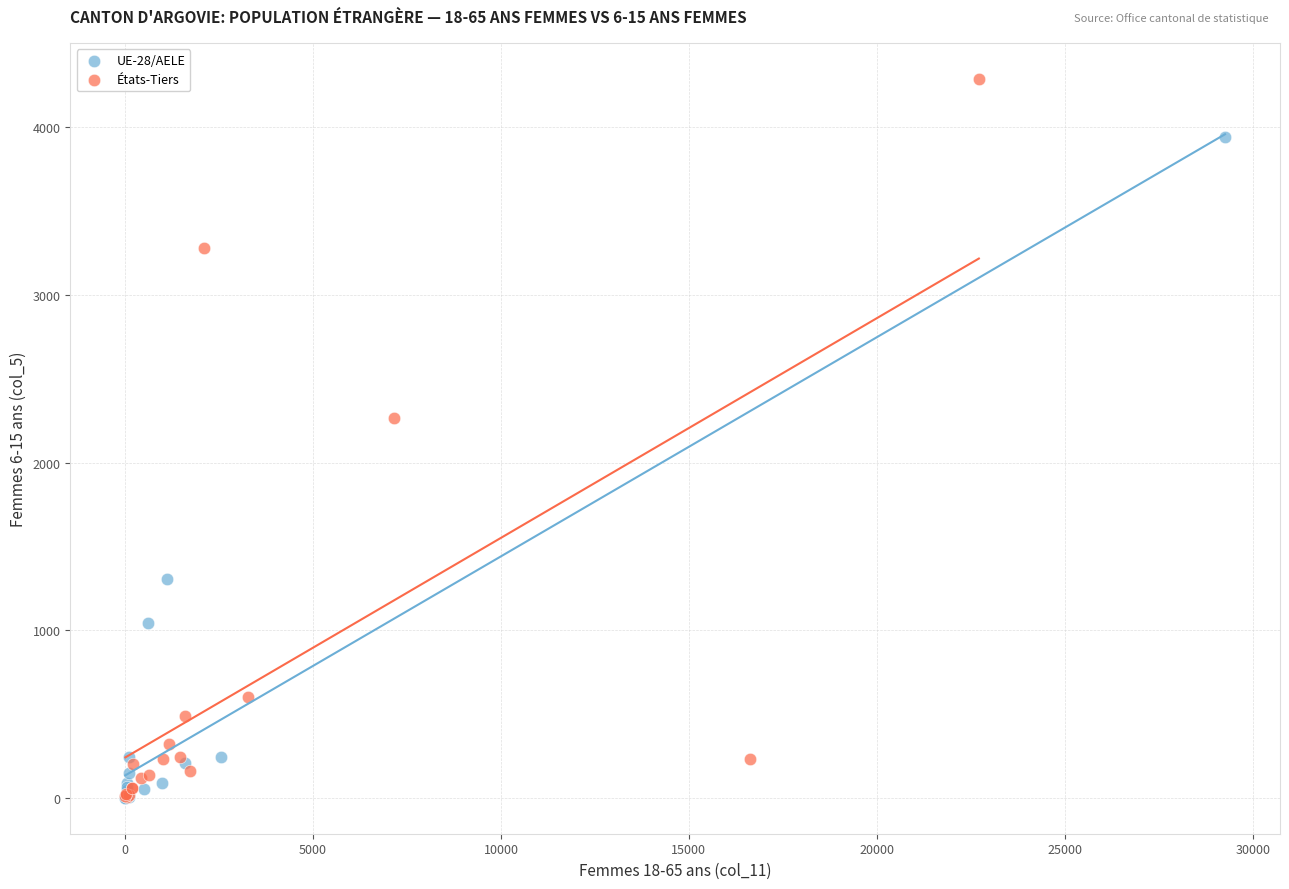

What are all the series names shown in the legend?

UE-28/AELE, États-Tiers